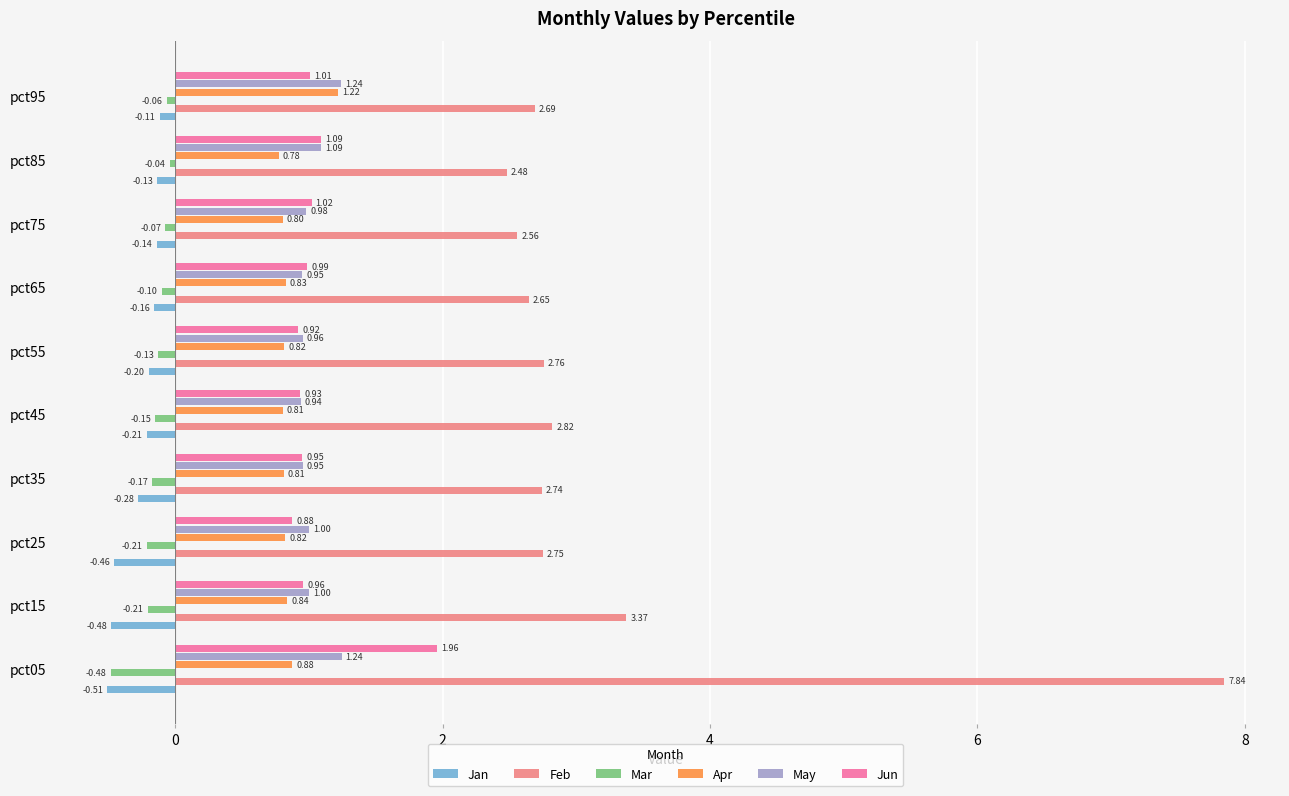

Which label corresponds to the largest value in the chart?

pct05